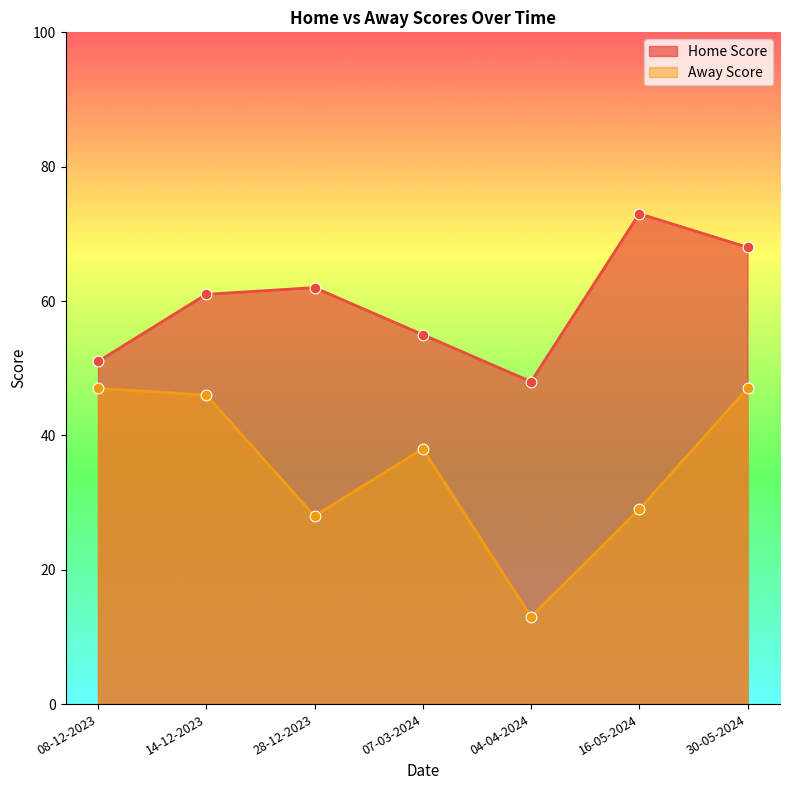

At how many categories does at least one series exceed 22?

7